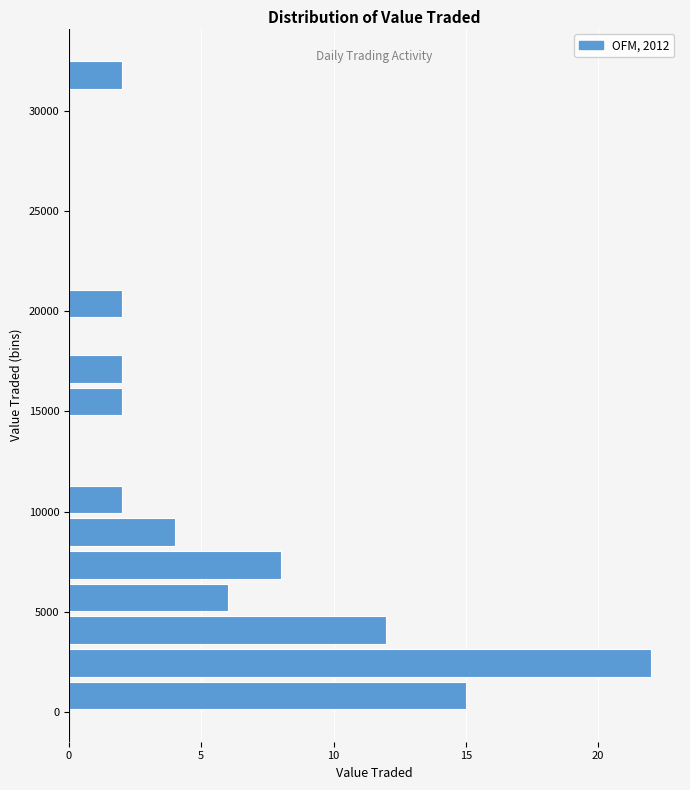

Around what value on the y-axis is the longest bar? Give the approximate position of its centre, as read against the axis.

2500